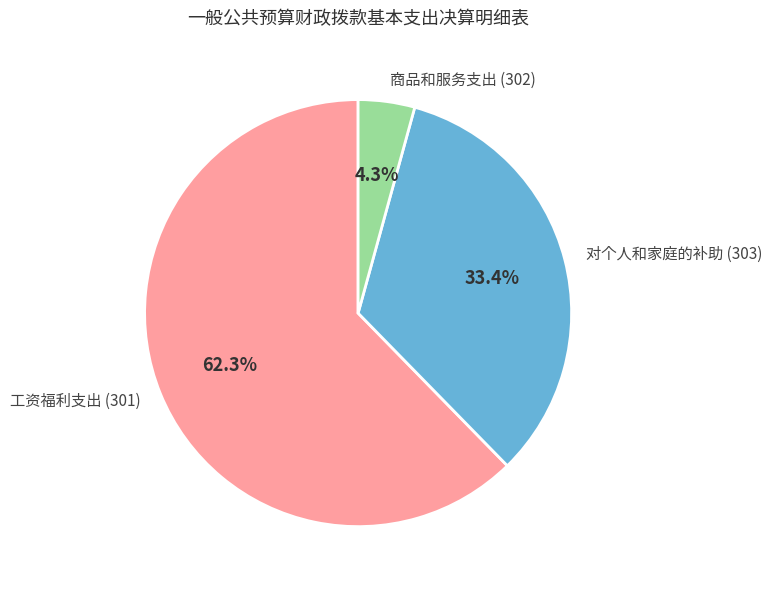

What is the smallest slice in the pie chart?

商品和服务支出 (302)